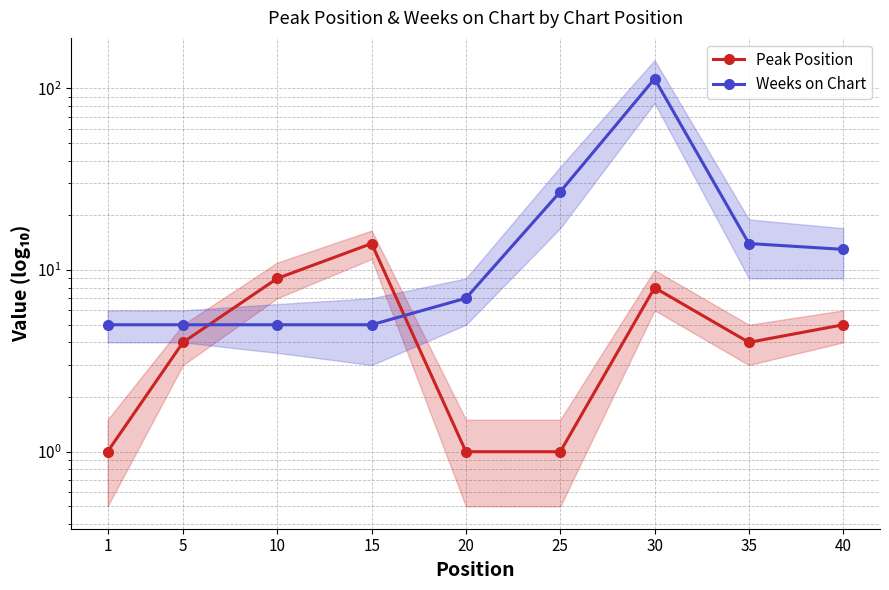

What is the average value of the Weeks on Chart series?

22